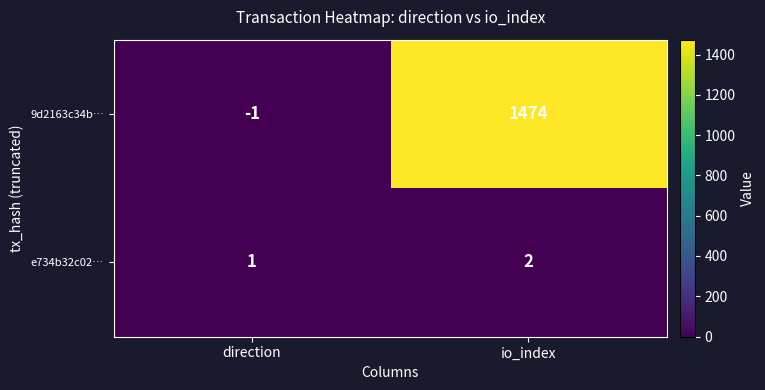

True or false: 9d2163c34b… has a value of -1 at direction.

True